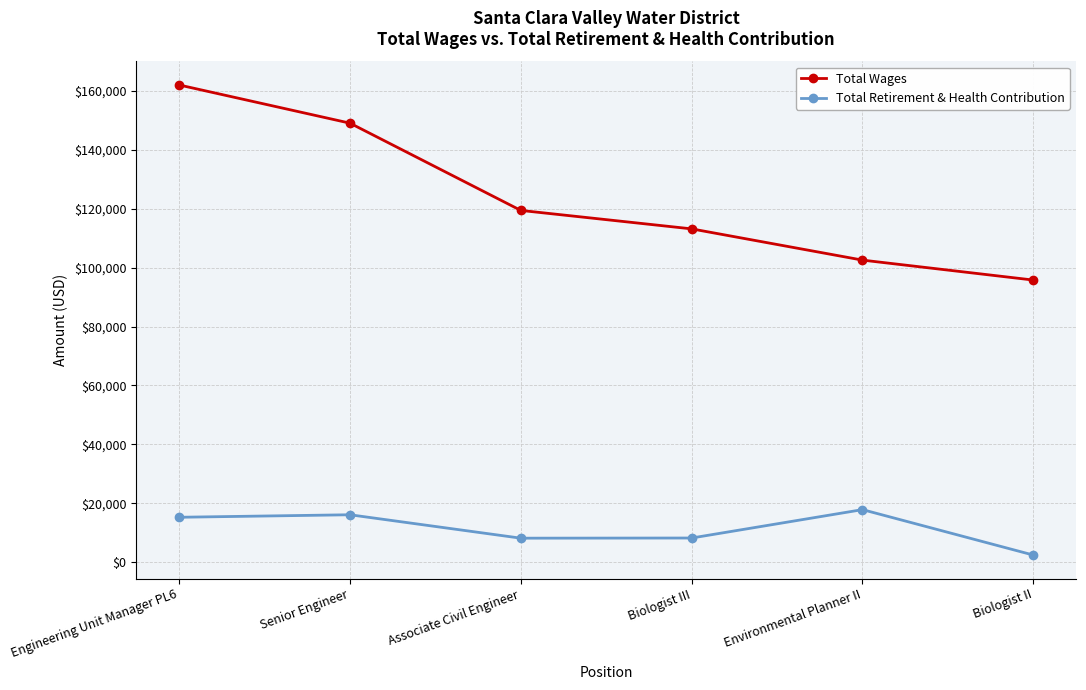

What position from the right is Engineering Unit Manager PL6?

6